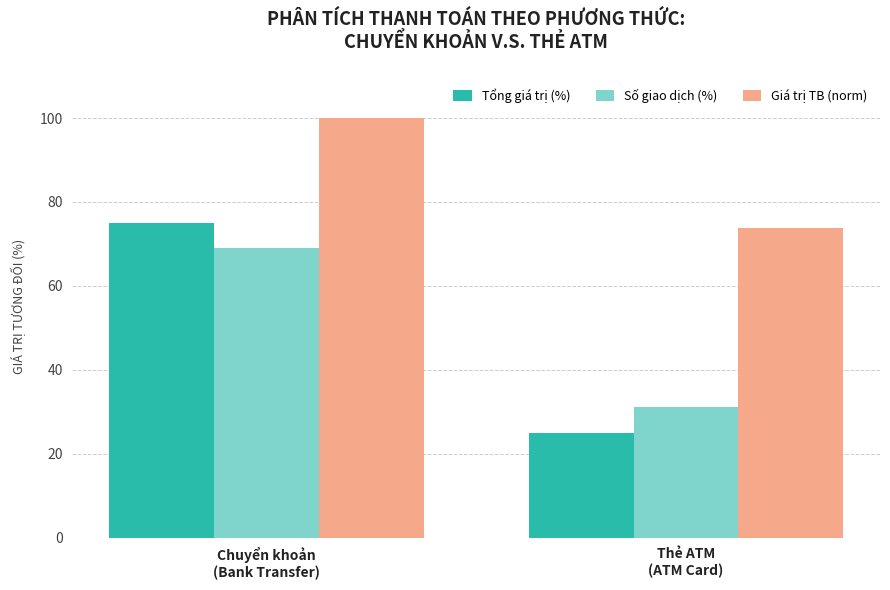

The Giá trị TB (norm) series shows 27.2 at Chuyển khoản
(Bank Transfer). True or false?

False